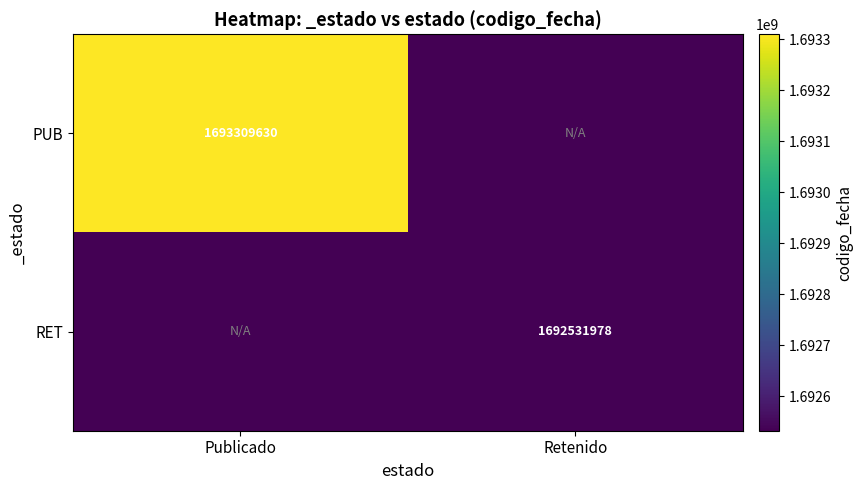

True or false: PUB has a value of 365399983.7 at Publicado.

False